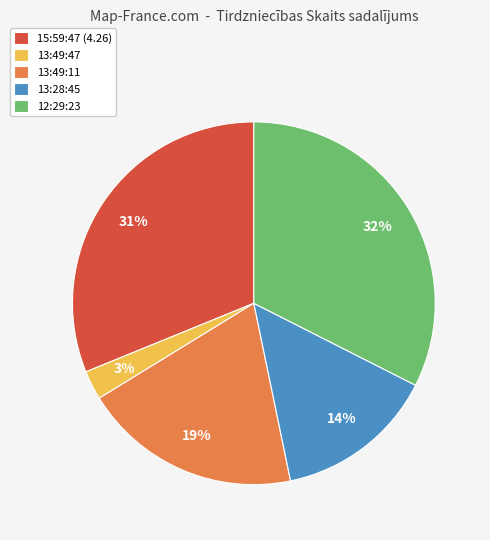

What is the smallest slice in the pie chart?

13:49:47